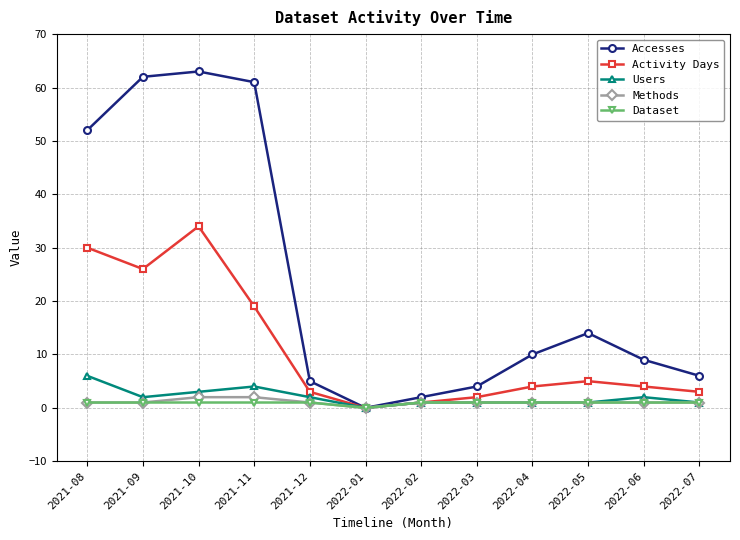

Is the value of Methods at 2021-10 greater than the value of Users at 2021-10?

No